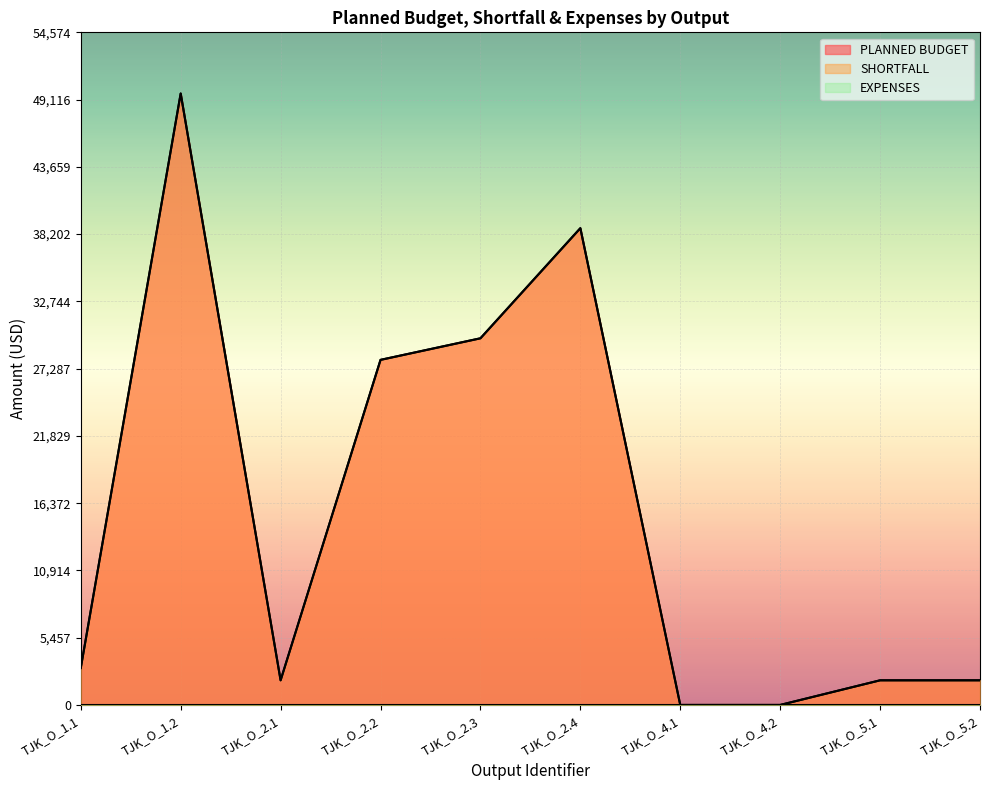

Does the chart display data point markers on the line(s)?

No